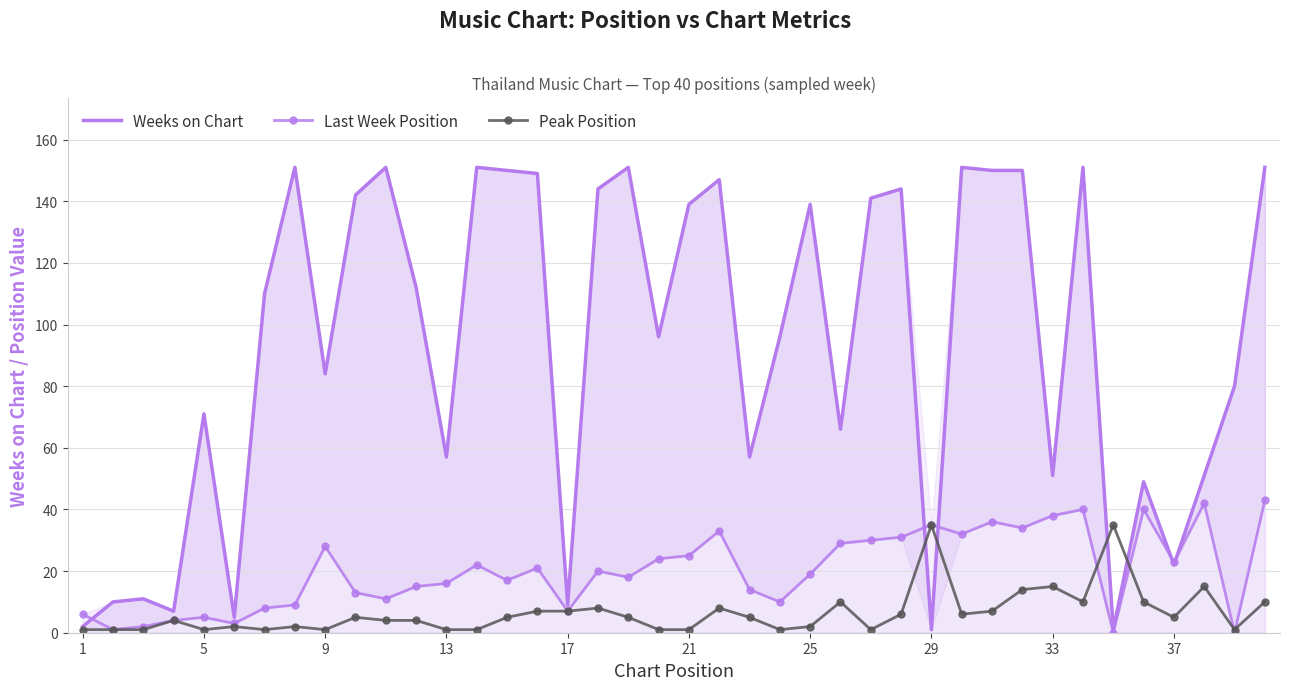

Which series has the largest range (max minus min)?

Weeks on Chart